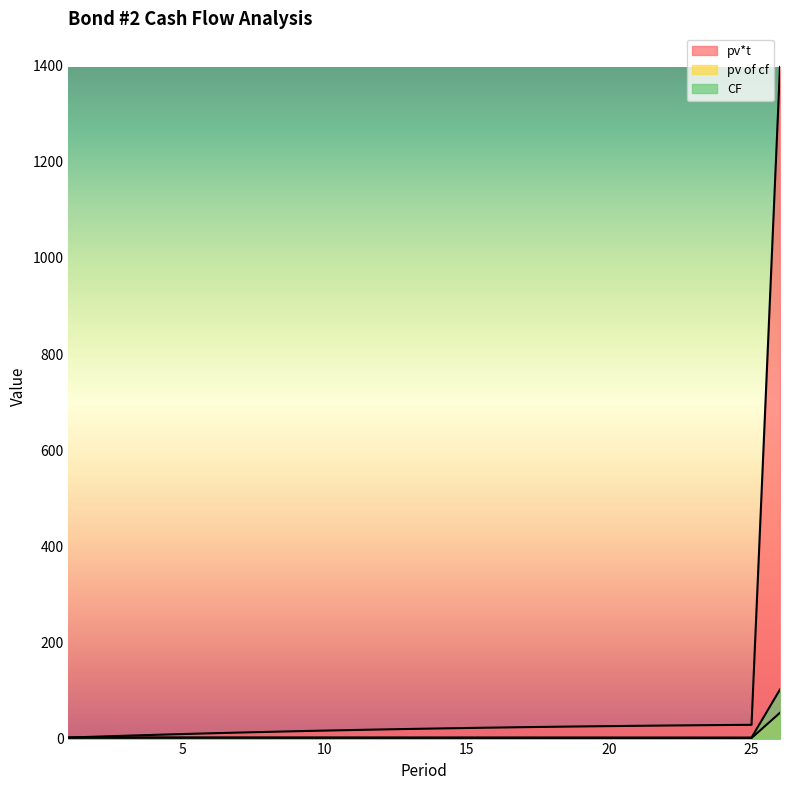

Between 6 and 20, which is larger?

6